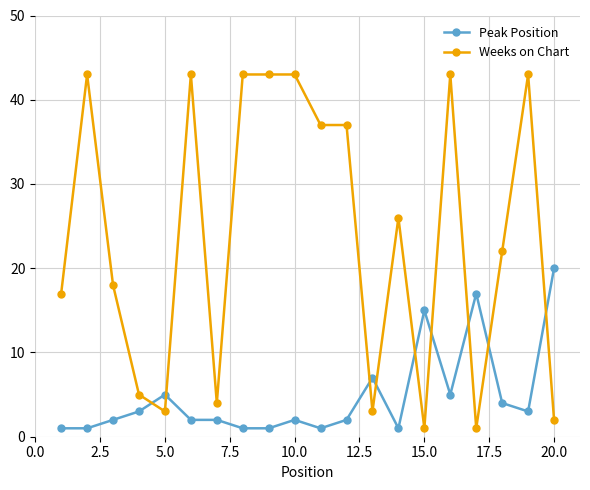

At how many categories does at least one series exceed 41?

7